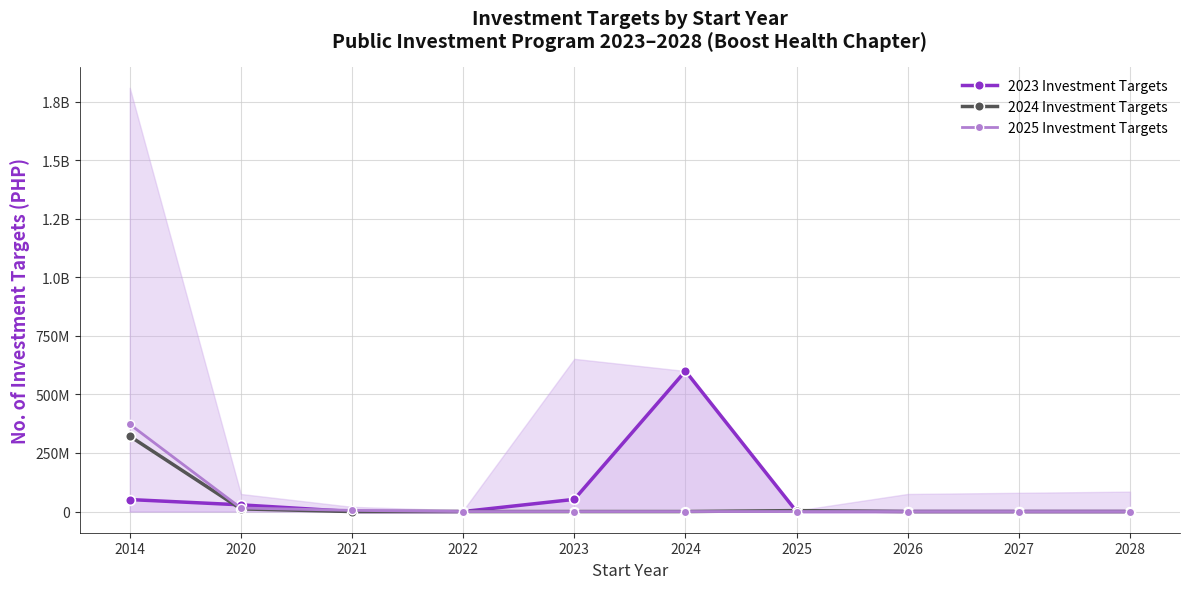

True or false: 2025 Investment Targets has a value of 5000000.0 at 2021.

True